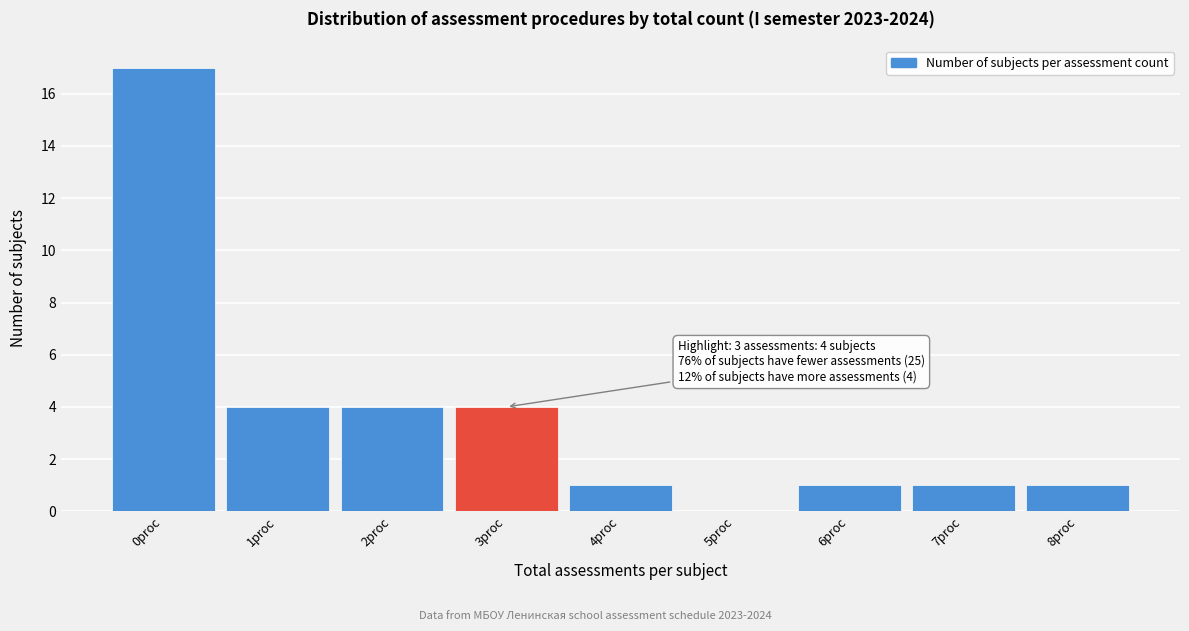

Which range on the x-axis has the tallest bar?

-0.5 to 0.5